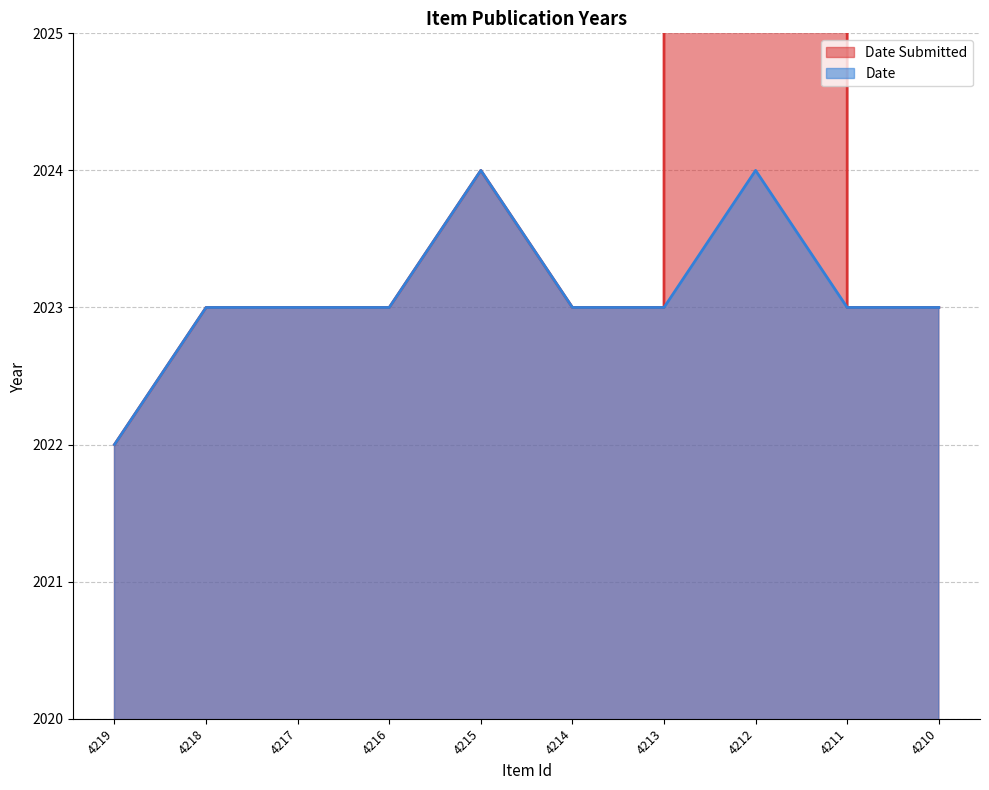

At how many categories does at least one series exceed 17022?

1